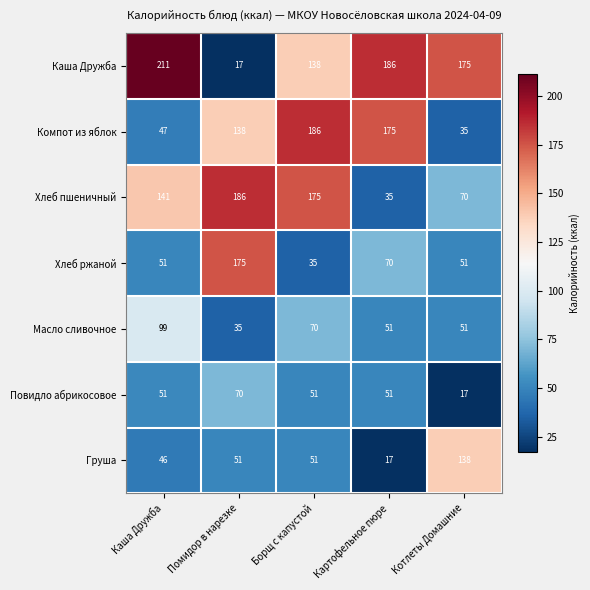

What is the minimum value shown in the chart?

17